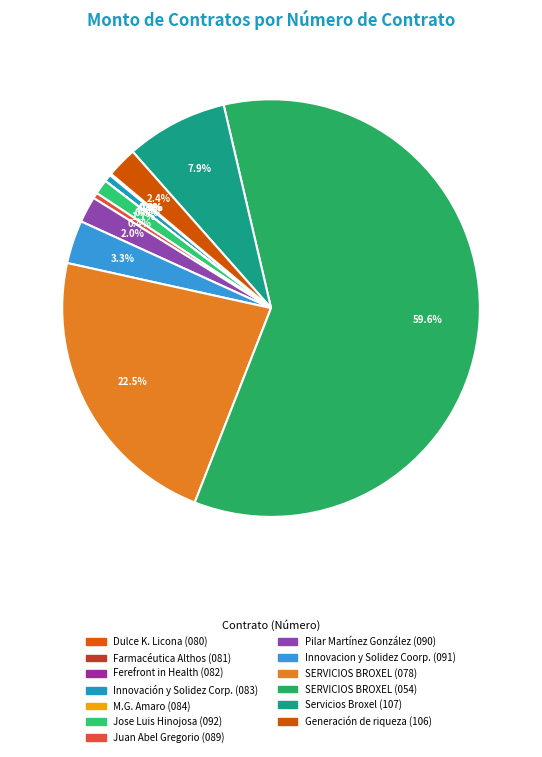

Which slice represents more than half of the pie?

SIBISO/CRMAS/054/2020